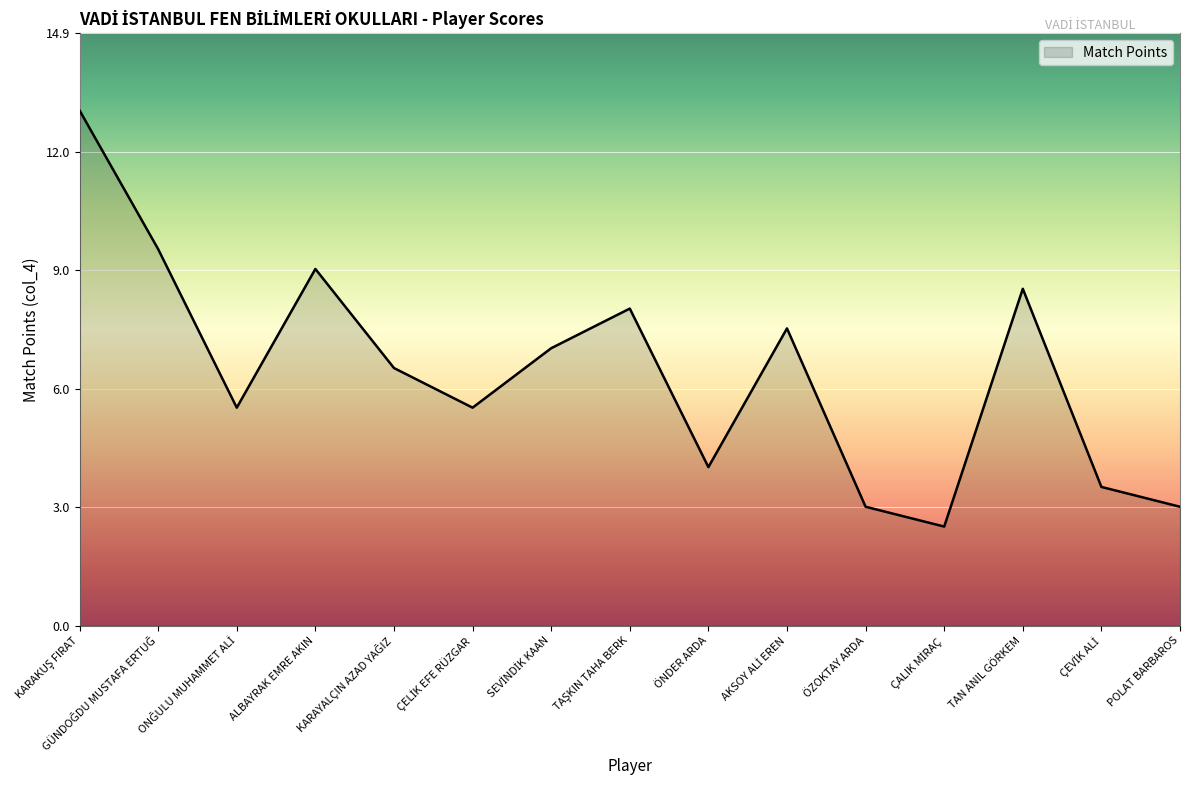

How many values are below 6?

7